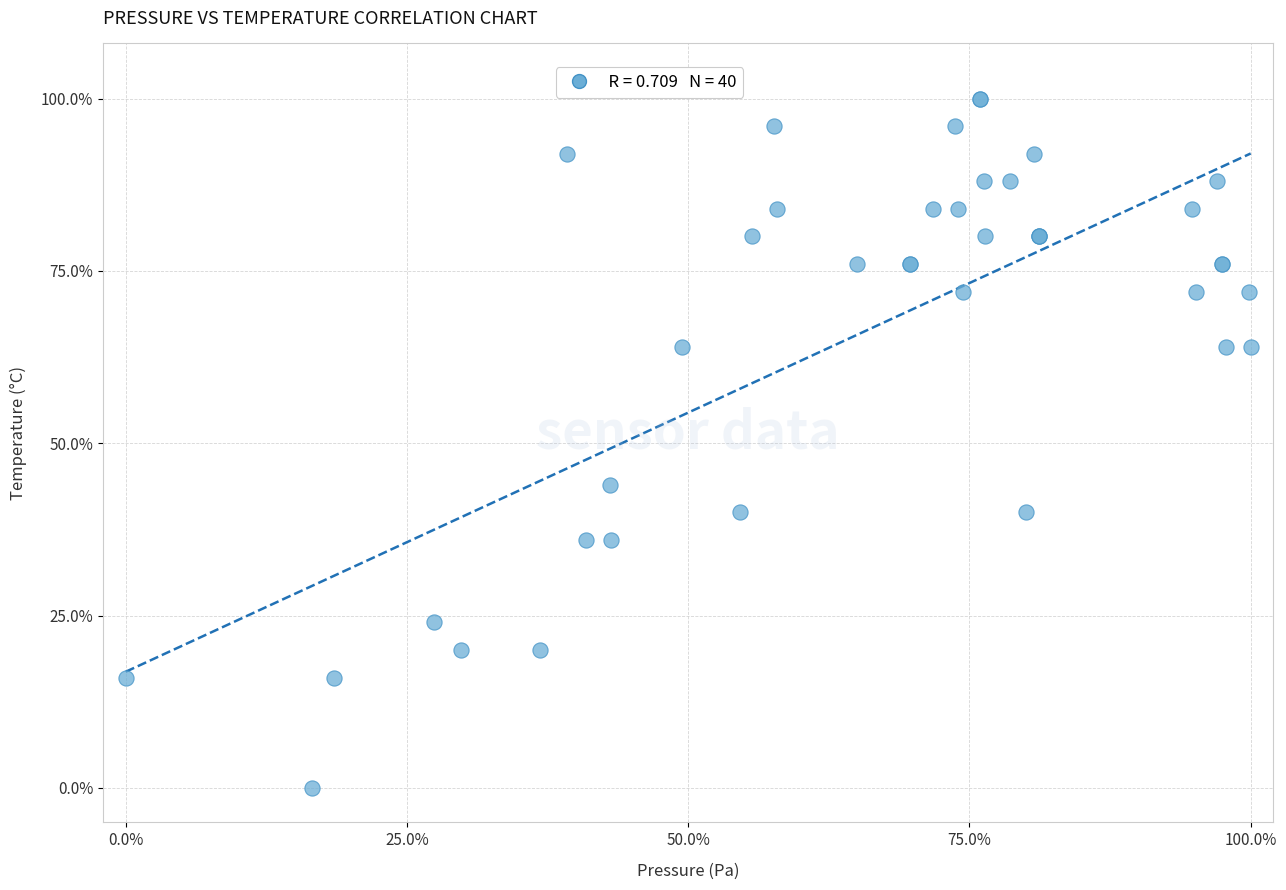

What Y value in the scatter plot is closest to 50?

44.0